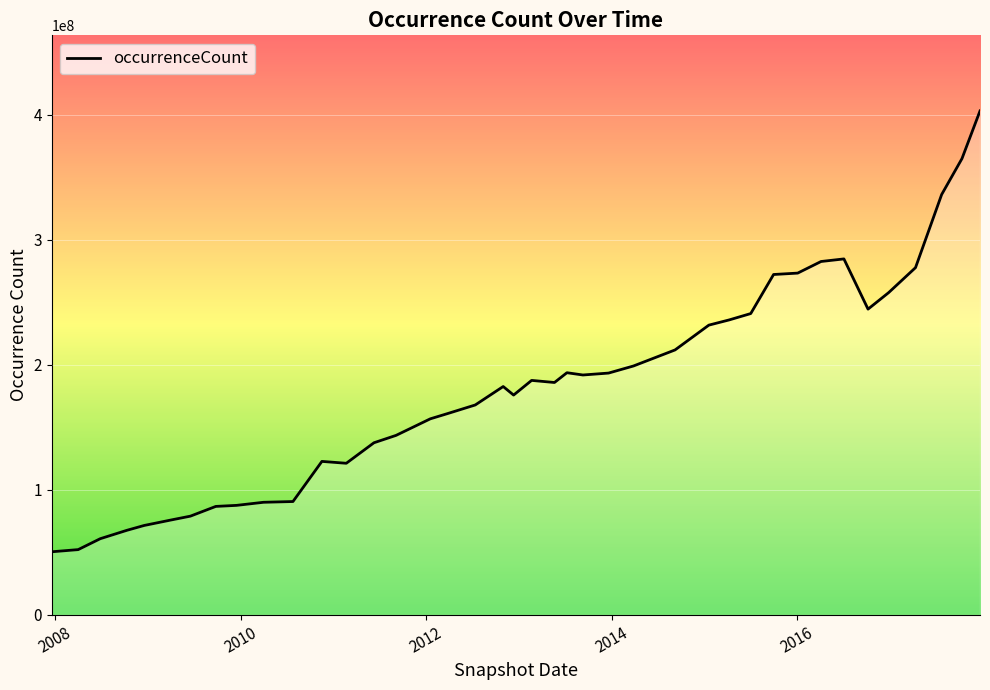

What is the minimum value shown in the chart?

50576998